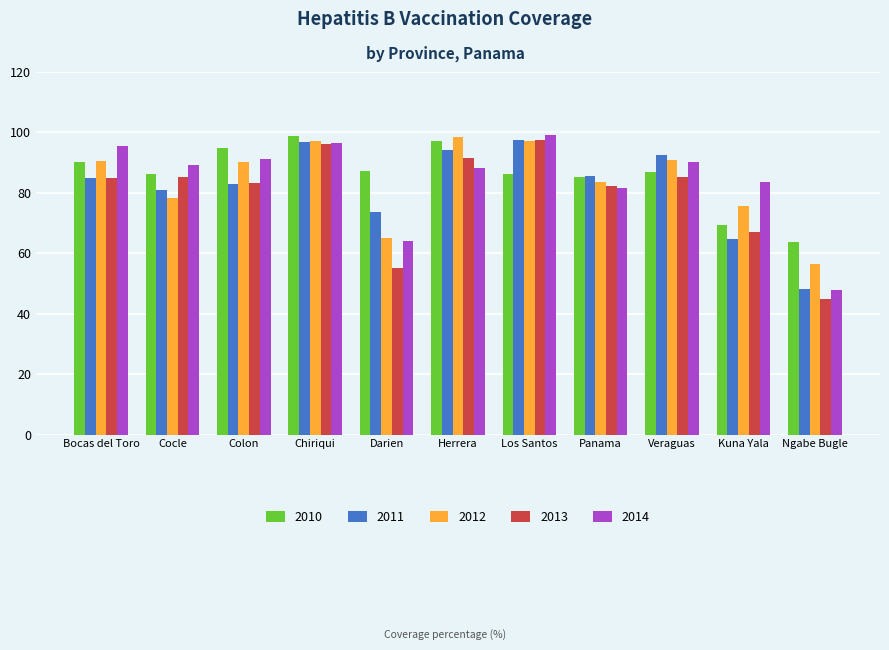

What is the label of the 1st bar from the right?

Ngabe Bugle